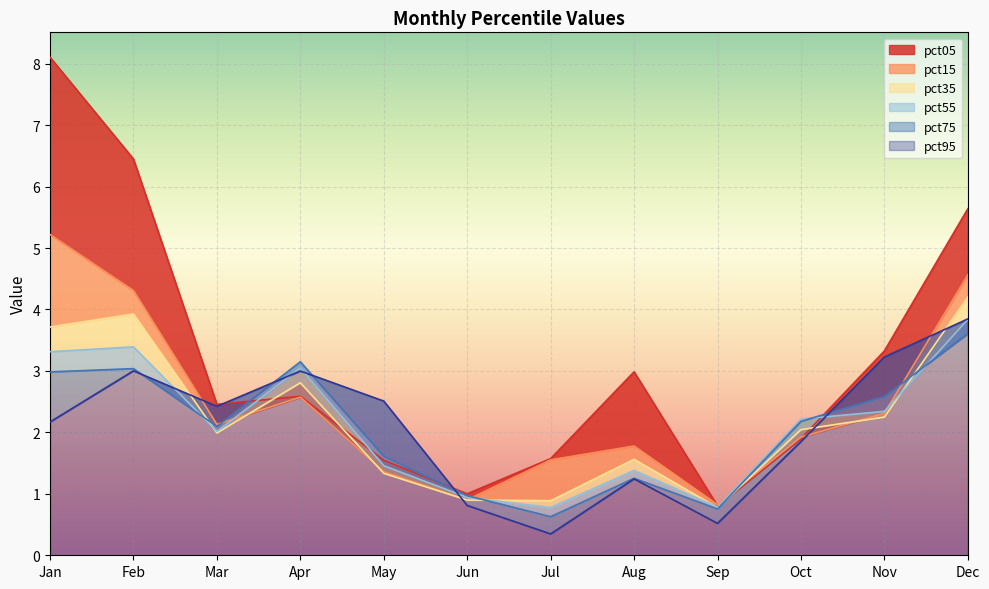

Where is the first local maximum for pct35?

Feb